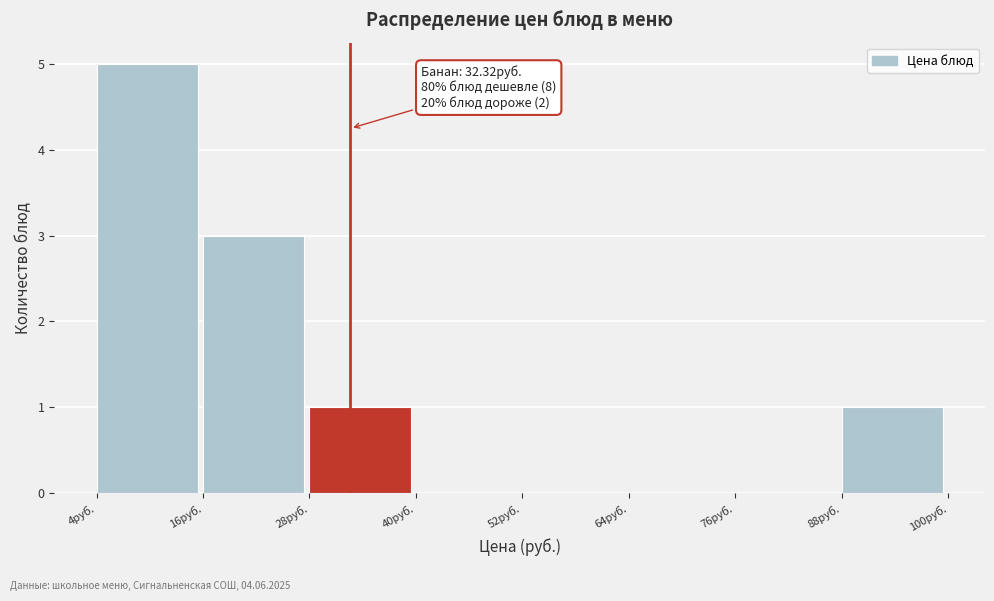

Over which range of the x-axis is the bar tallest?

4 to 16